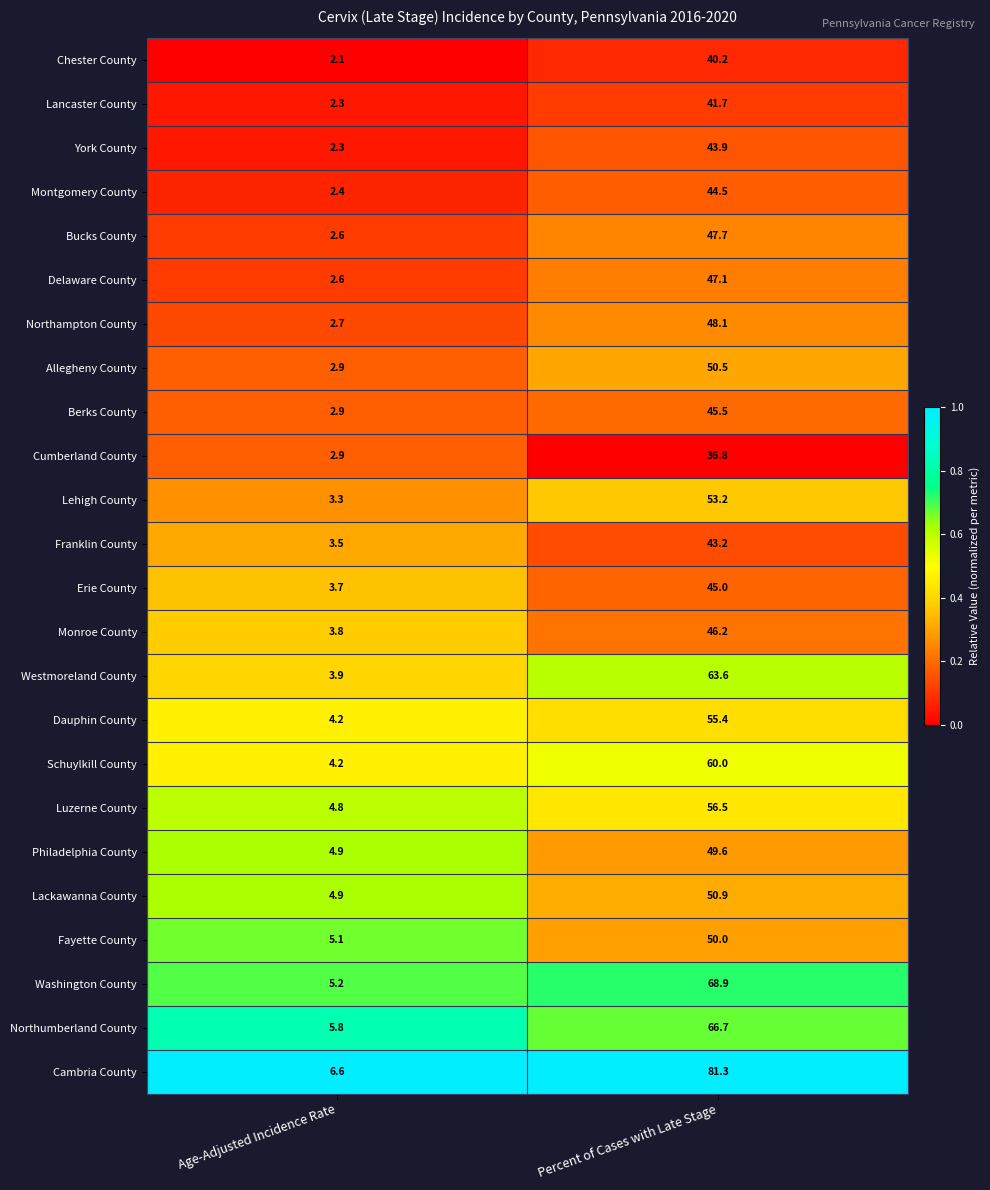

At which category is the sum across all series the highest?

Percent of Cases with Late Stage